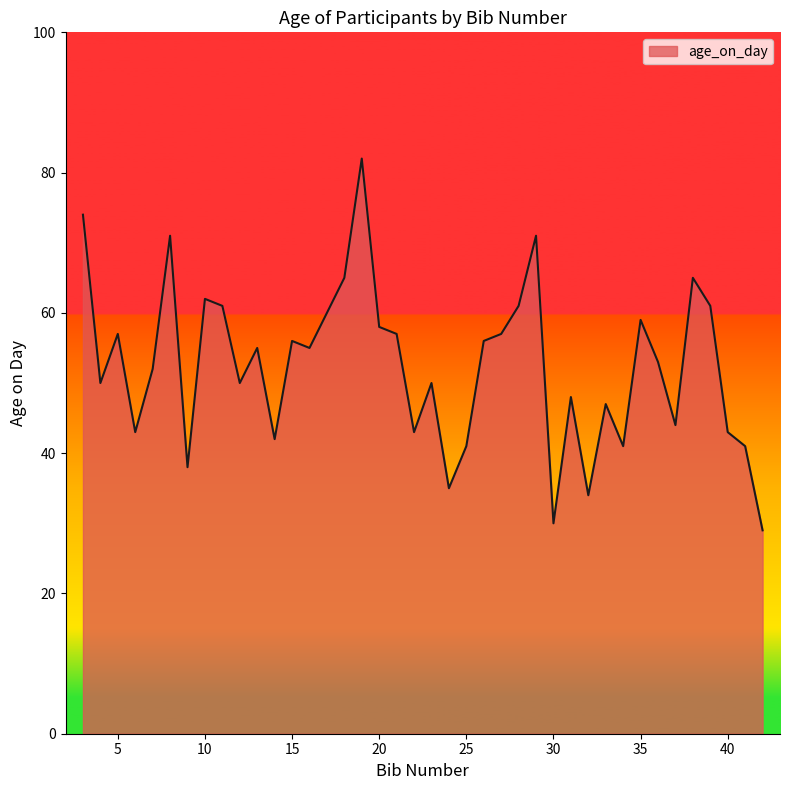

What is the smallest value displayed?

29